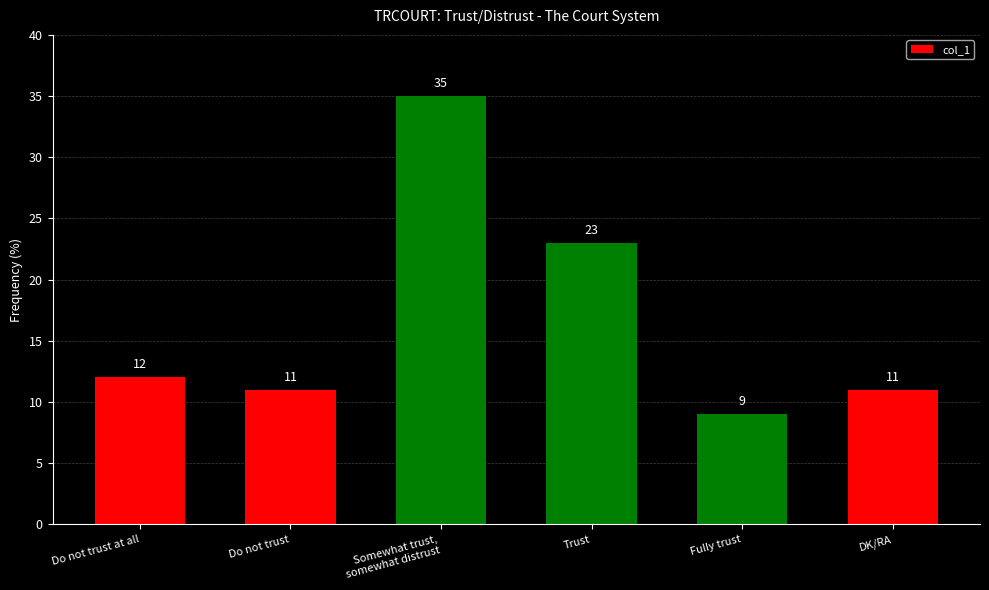

Are the bars horizontal?

No